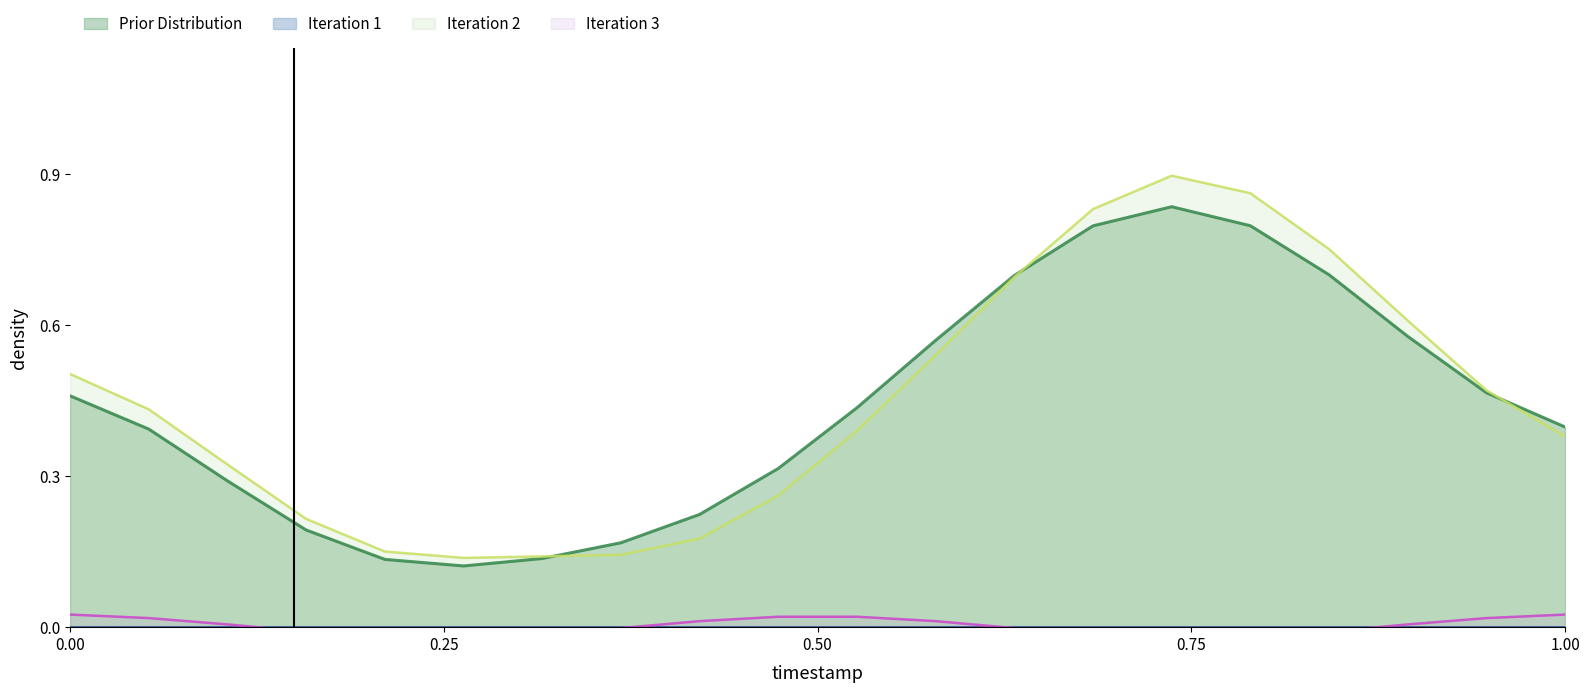

The value at 15:00 is 1.4. True or false?

False